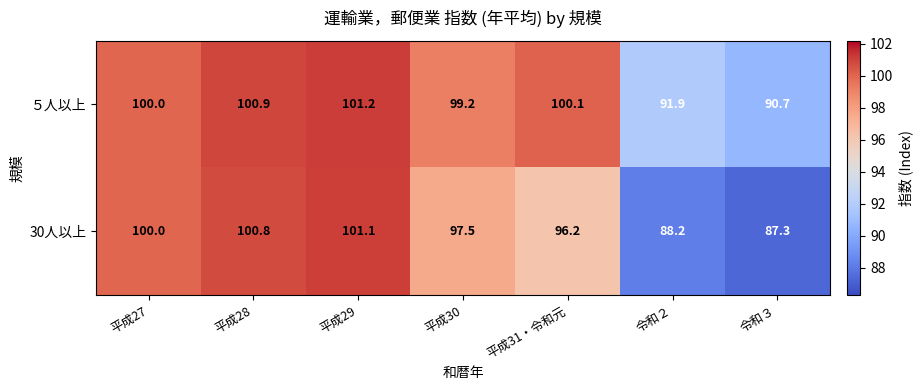

What is the maximum value shown in the chart?

101.2